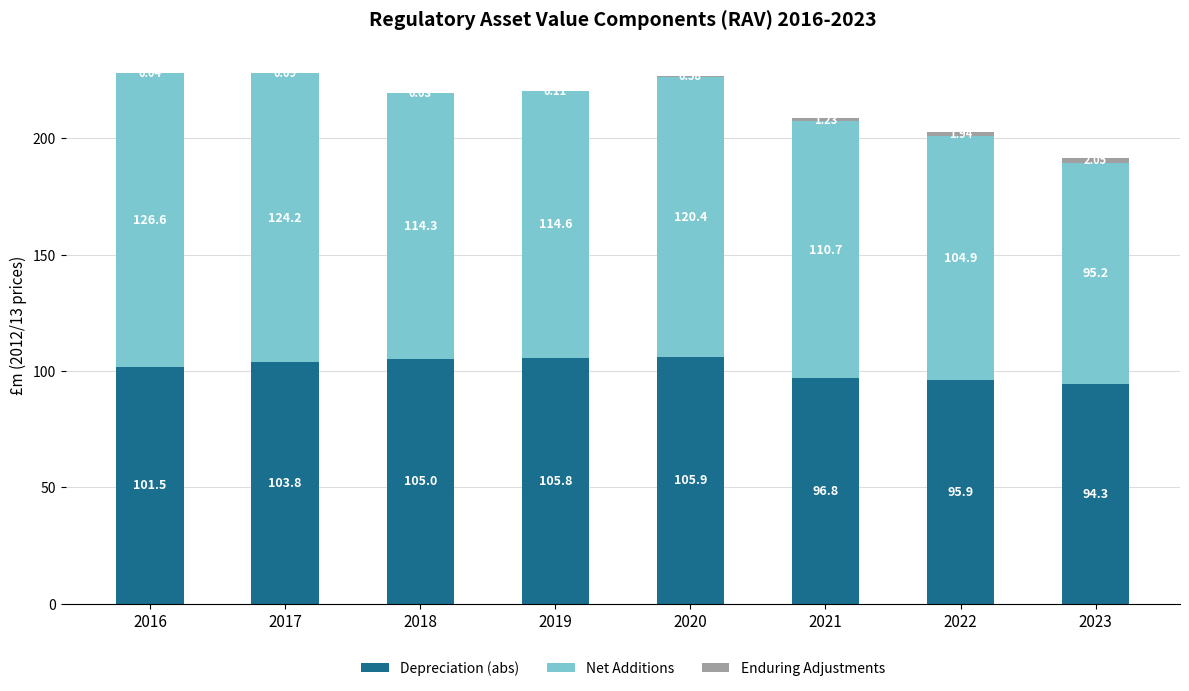

What is the total value across all series at 2021?

208.7